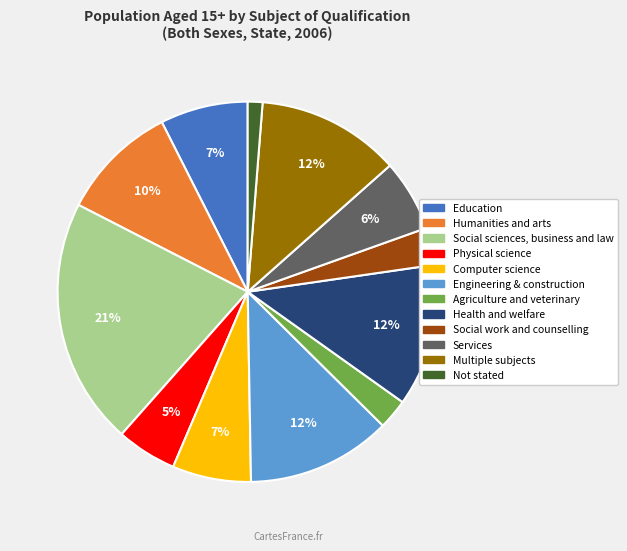

To the nearest percent, what is the combined percentage of Agriculture and veterinary and Social sciences, business and law?

24%